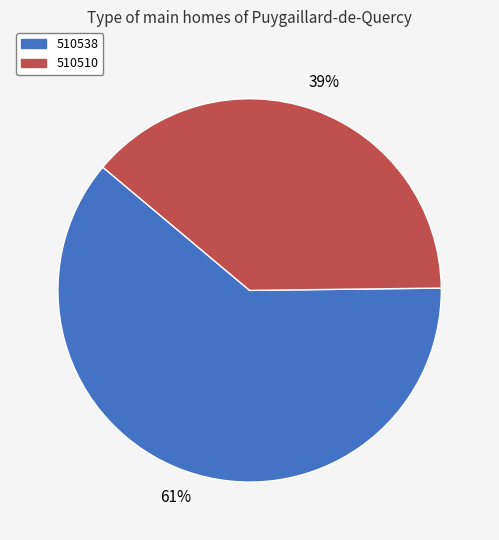

What is the smallest slice in the pie chart?

510510